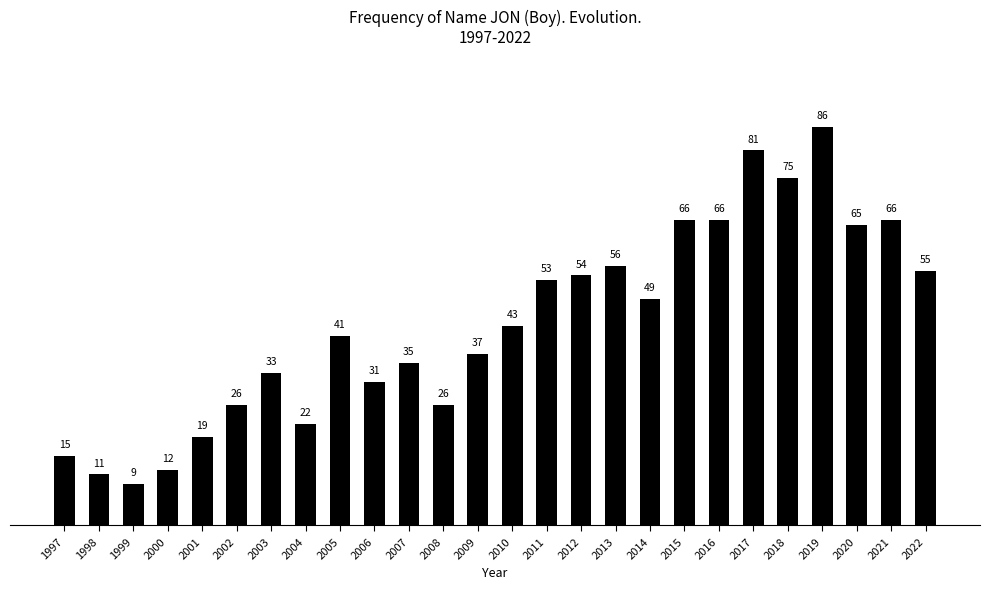

Approximately how many times larger is the value at 1998 compared to 2022?

0.2